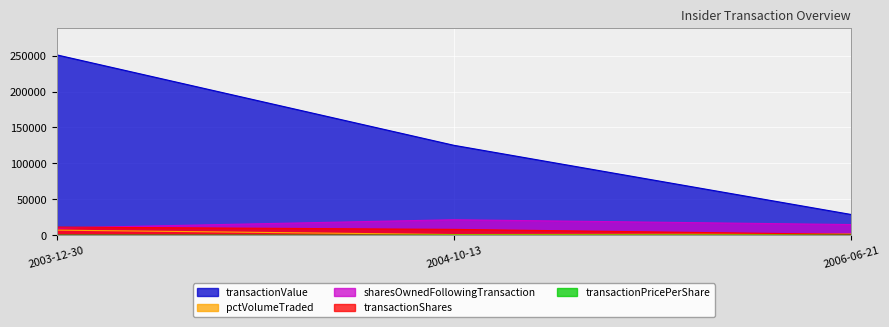

How many data points in transactionPricePerShare are less than 22?

1